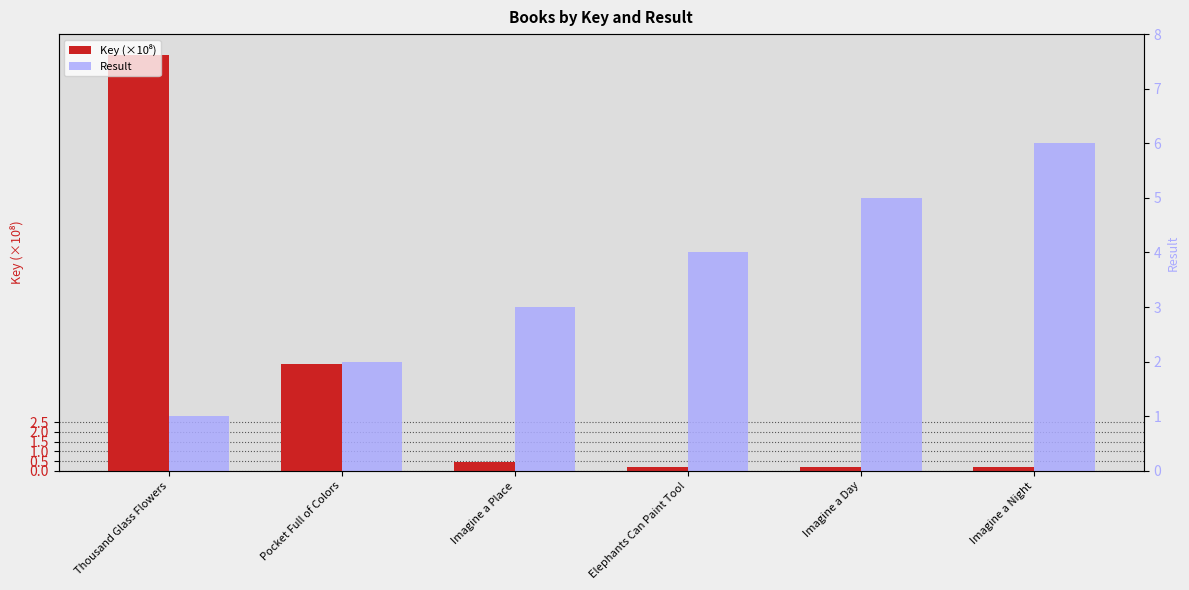

At which category is the sum across all series the highest?

Thousand Glass Flowers